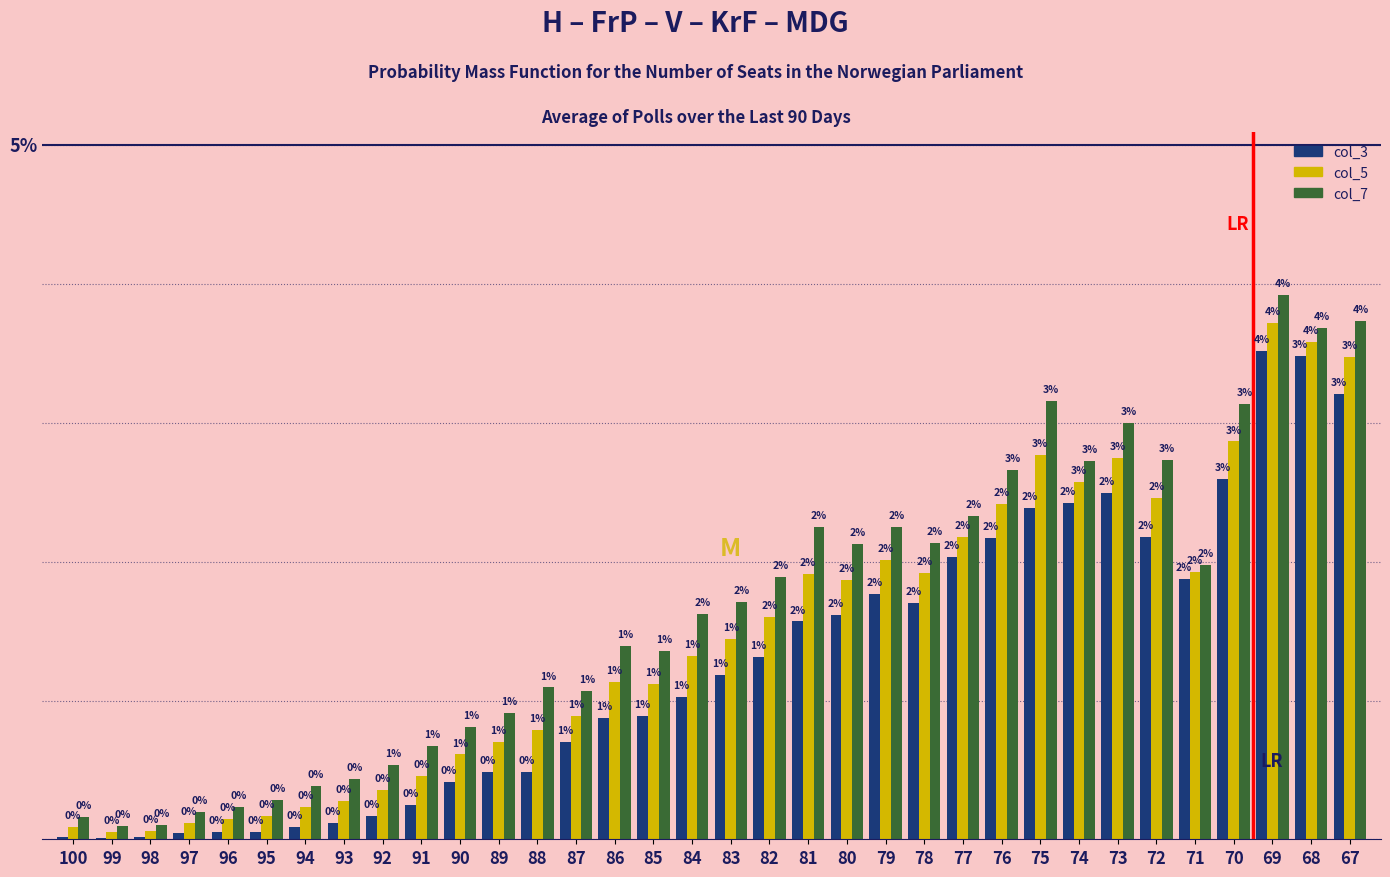

Which series has the largest total across all categories?

col_7